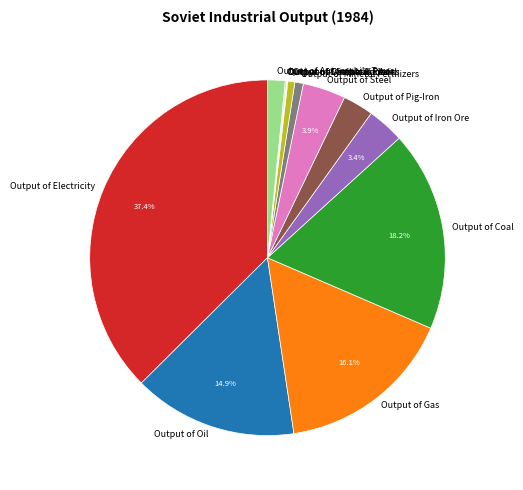

Approximately how many times larger is the value at Output of Coal compared to Output of Steel?

4.7